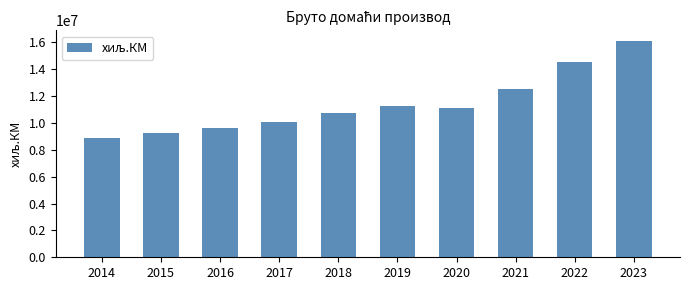

Which category has the lowest value across all series?

2014